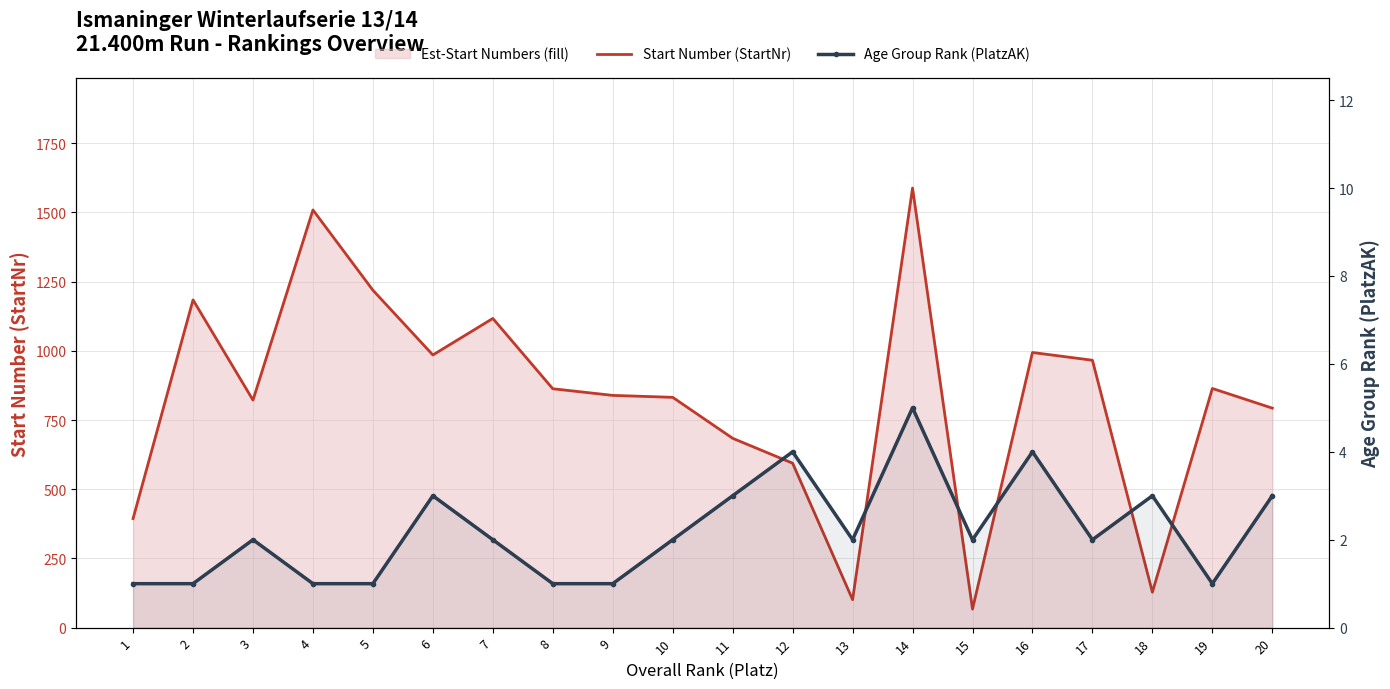

The value of Start Number (StartNr) line at 14 is 1588. True or false?

True